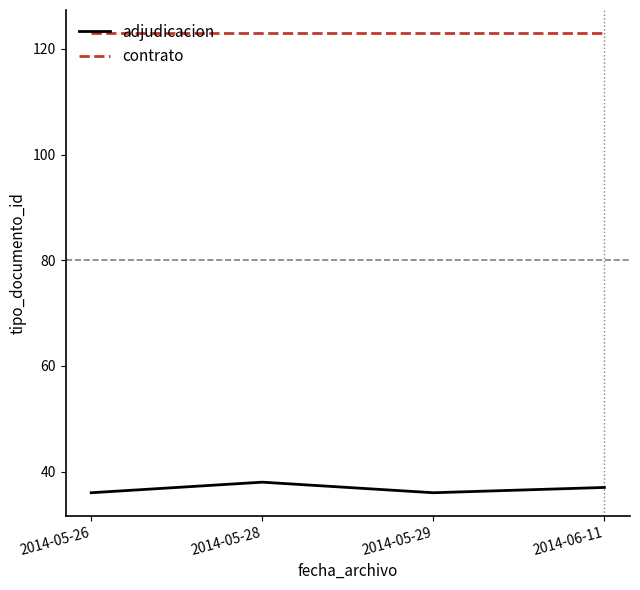

What is the average value of the contrato series?

123